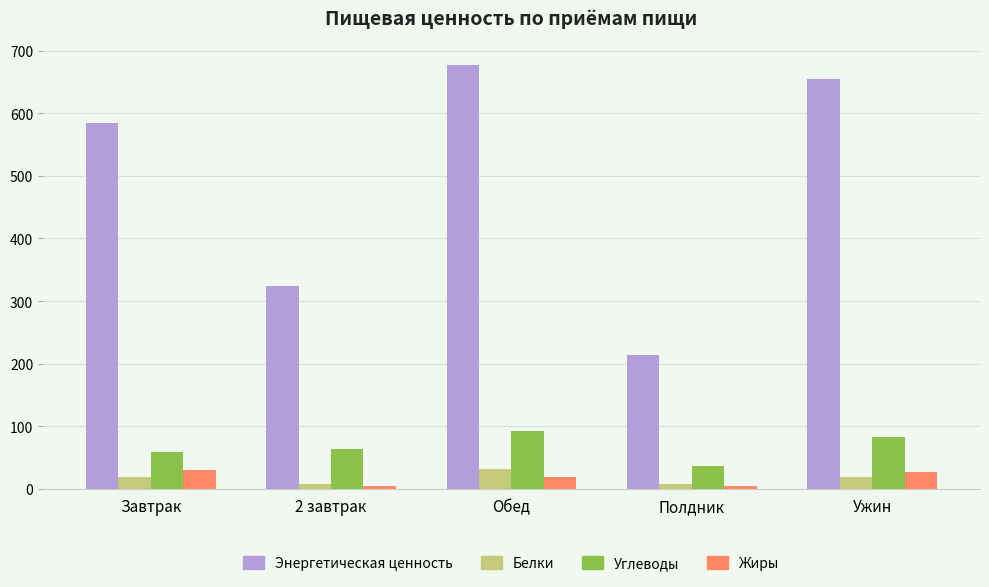

What is the label of the 1st bar from the left?

Завтрак